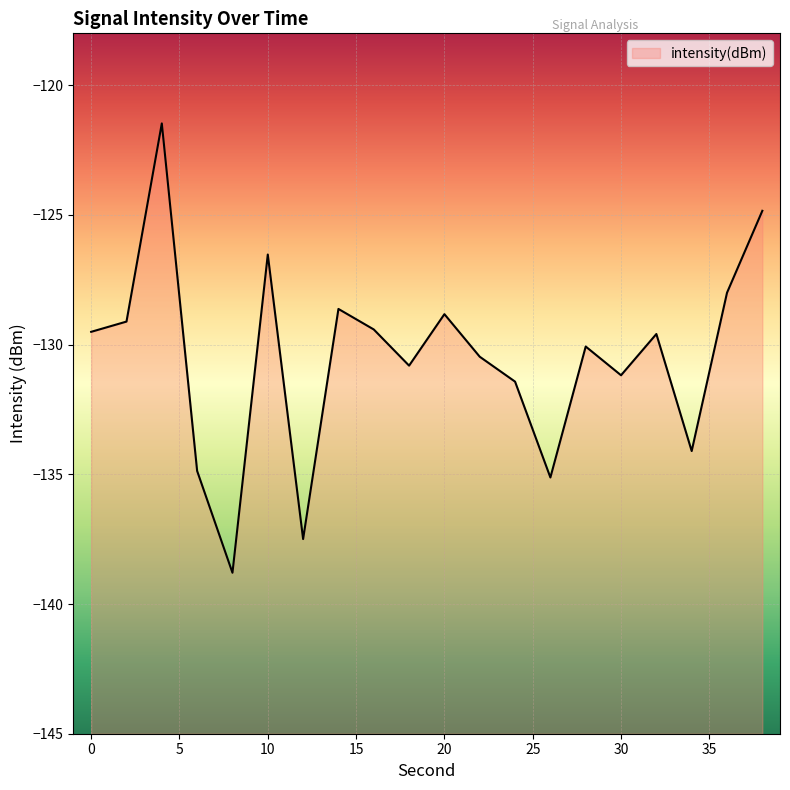

Rank the categories by value from highest to lowest.

4, 38, 10, 36, 14, 20, 2, 16, 0, 32, 28, 22, 18, 30, 24, 34, 6, 26, 12, 8